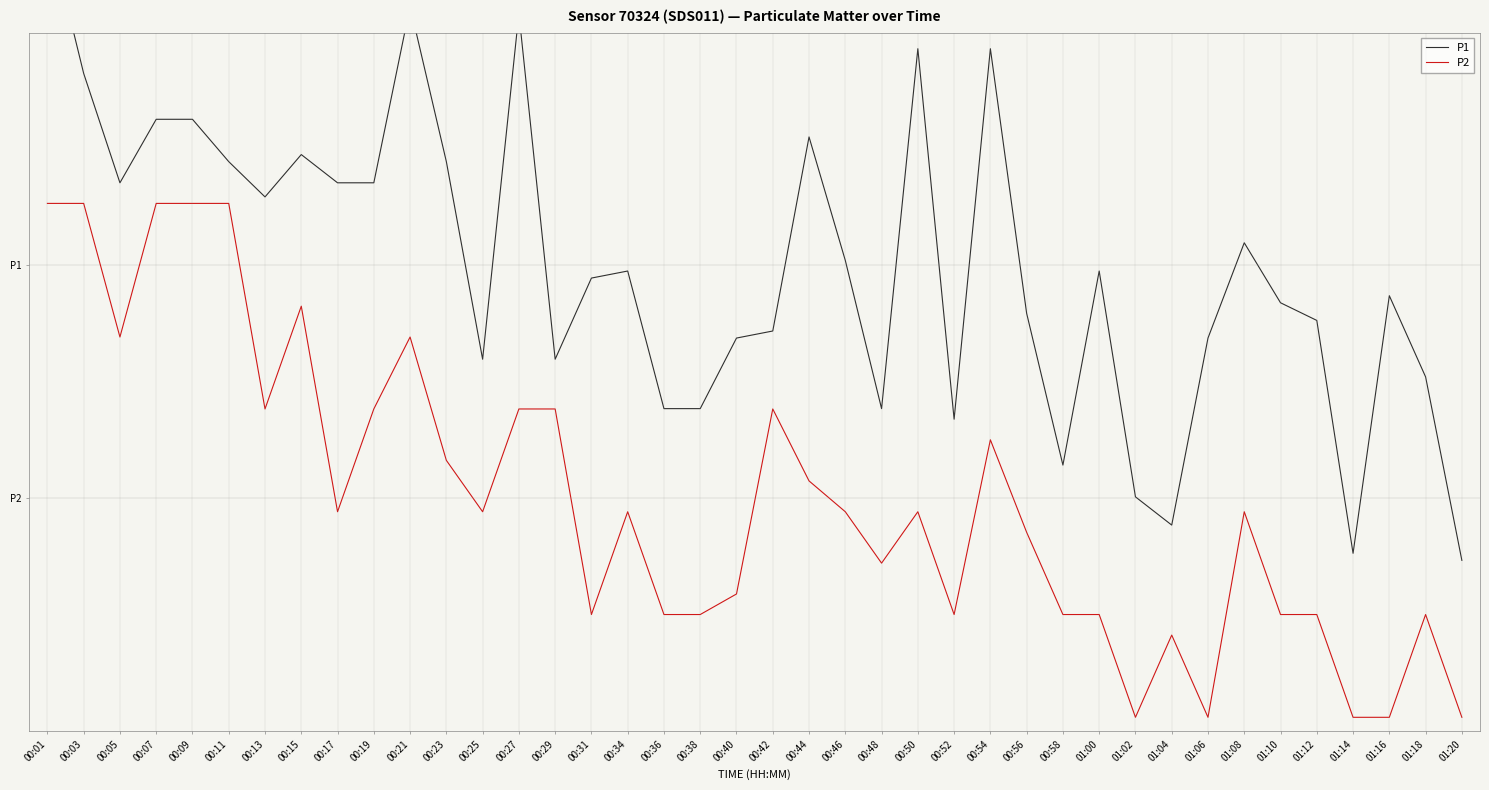

Reading right to left, transcribe all the data shown in this chart.

P1: -0.4	0.8	1.3	-0.4	1.1	1.3	1.6	1.0	-0.2	0.0	1.5	0.2	1.2	2.9	0.5	2.9	0.6	1.5	2.3	1.1	1.0	0.6	0.6	1.5	1.4	0.9	3.1	0.9	2.2	3.2	2.0	2.0	2.2	1.9	2.2	2.4	2.4	2.0	2.7	3.7
P2: -1.4	-0.7	-1.4	-1.4	-0.7	-0.7	-0.1	-1.4	-0.9	-1.4	-0.7	-0.7	-0.2	0.4	-0.7	-0.1	-0.4	-0.1	0.1	0.6	-0.6	-0.7	-0.7	-0.1	-0.7	0.6	0.6	-0.1	0.2	1.0	0.6	-0.1	1.2	0.6	1.9	1.9	1.9	1.0	1.9	1.9